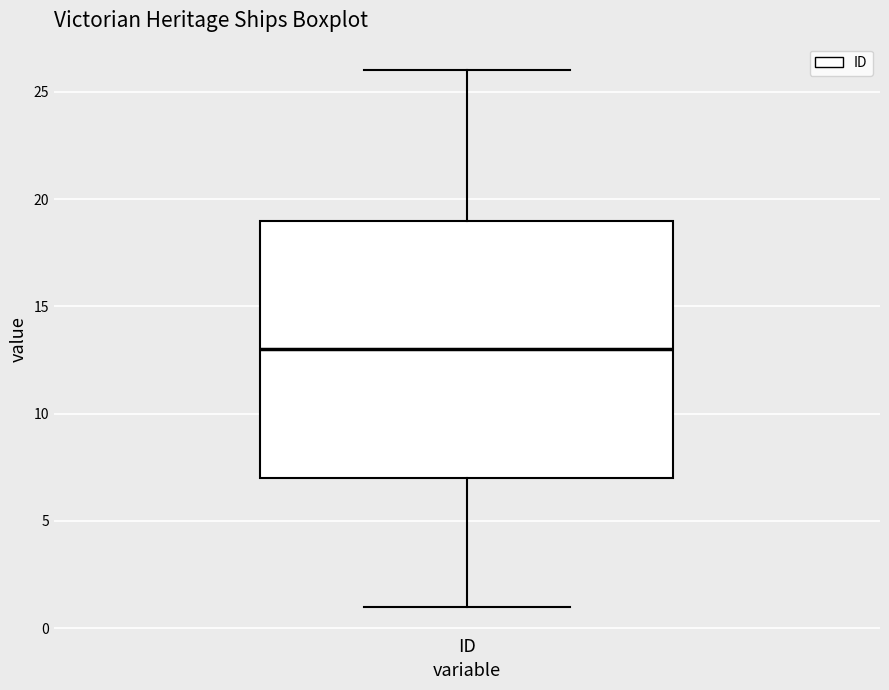

Where is the lower edge of the box for ID on the y-axis? The values are not printed on the chart, so give them approximately, as read against the axis.

7